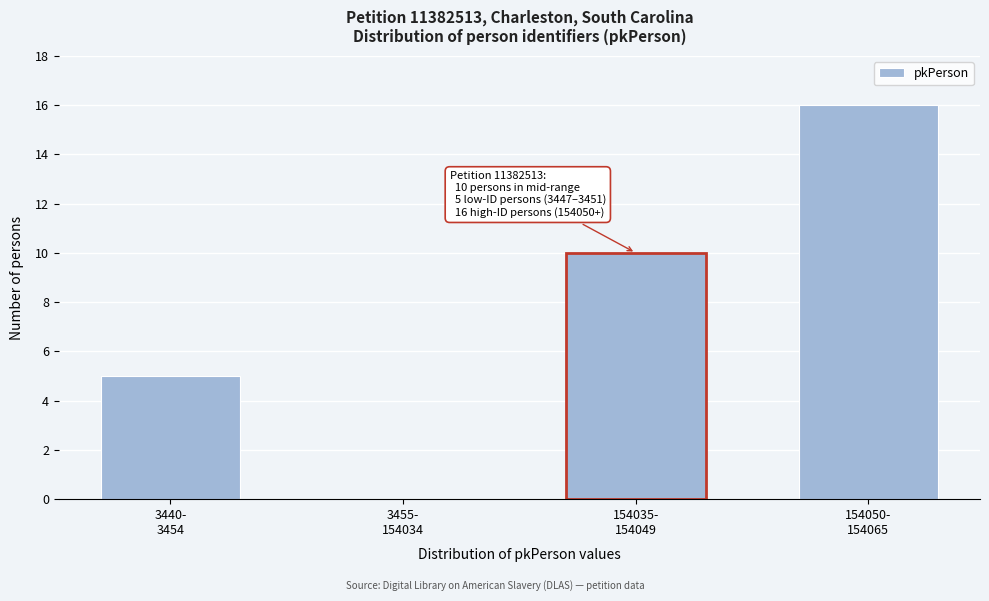

What is the maximum value shown in the chart?

16